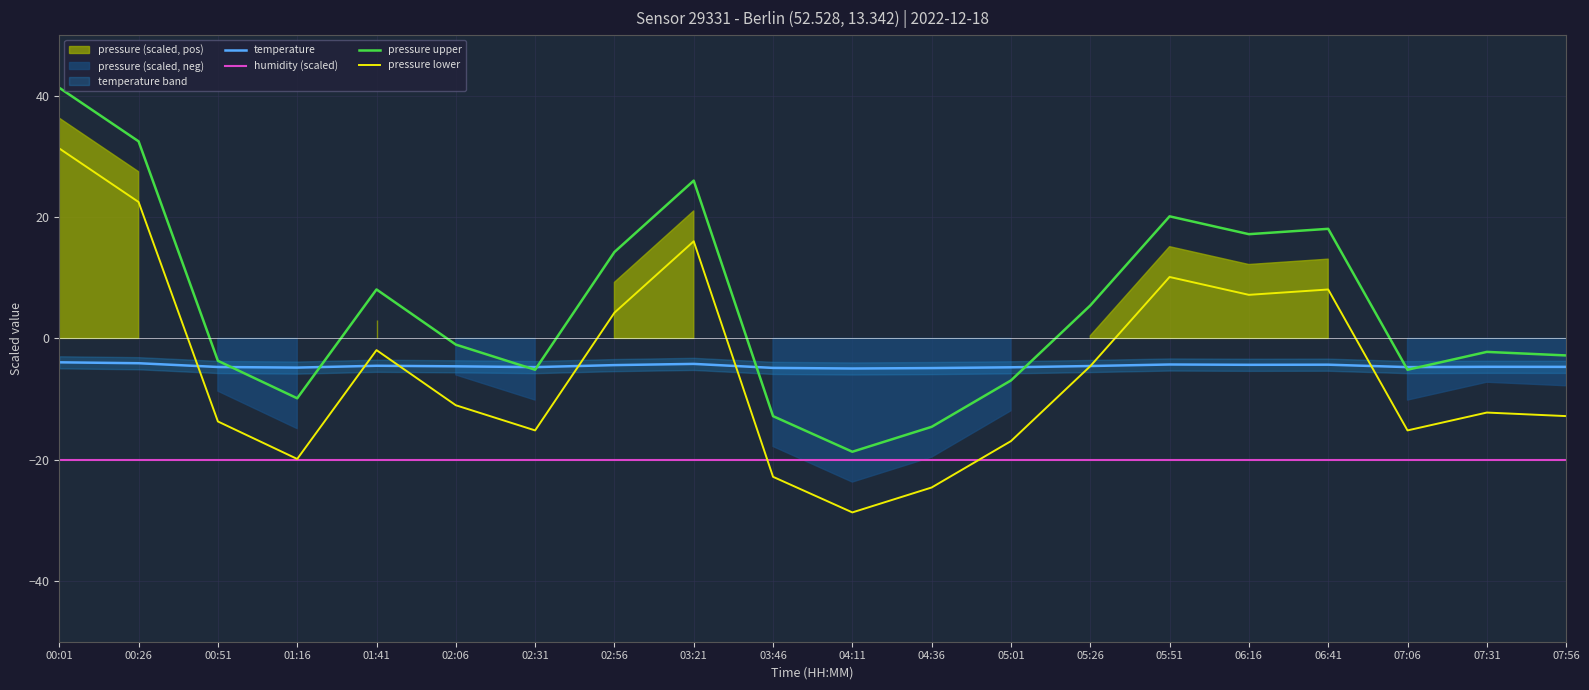

At which category is the sum across all series the highest?

00:01